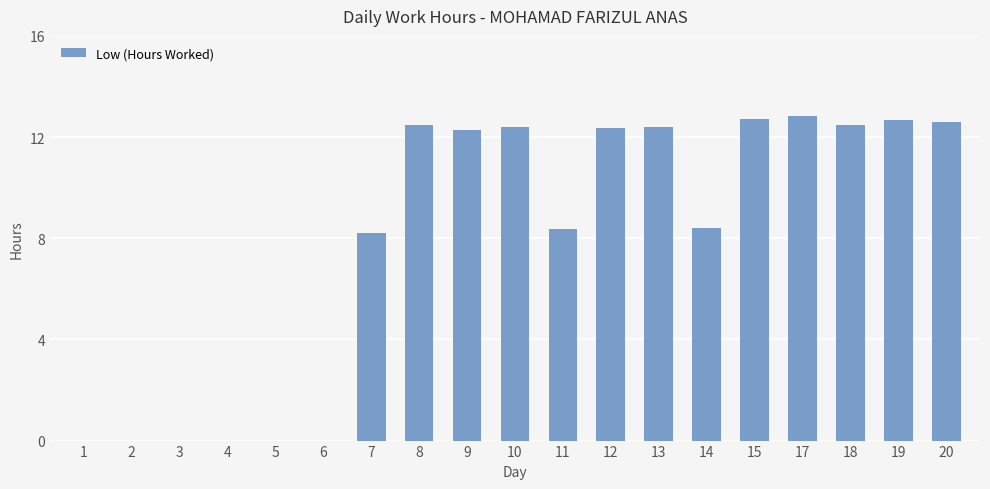

What is the maximum value shown in the chart?

12.8